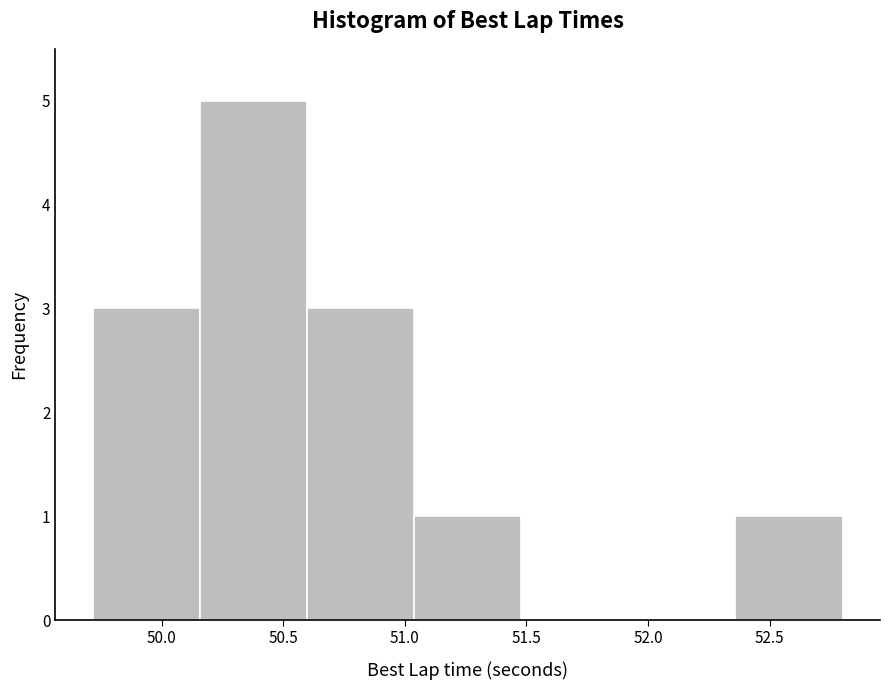

Reading left to right, transcribe this chart: for each bar, give the range it covers on the x-axis and its height. Neither the bar edges nor the heights are printed on the chart, so give them approximately, as read against the axes.

49.70 to 50.15: 3
50.15 to 50.60: 5
50.60 to 51.05: 3
51.05 to 51.50: 1
51.50 to 51.90: 0
51.90 to 52.35: 0
52.35 to 52.80: 1